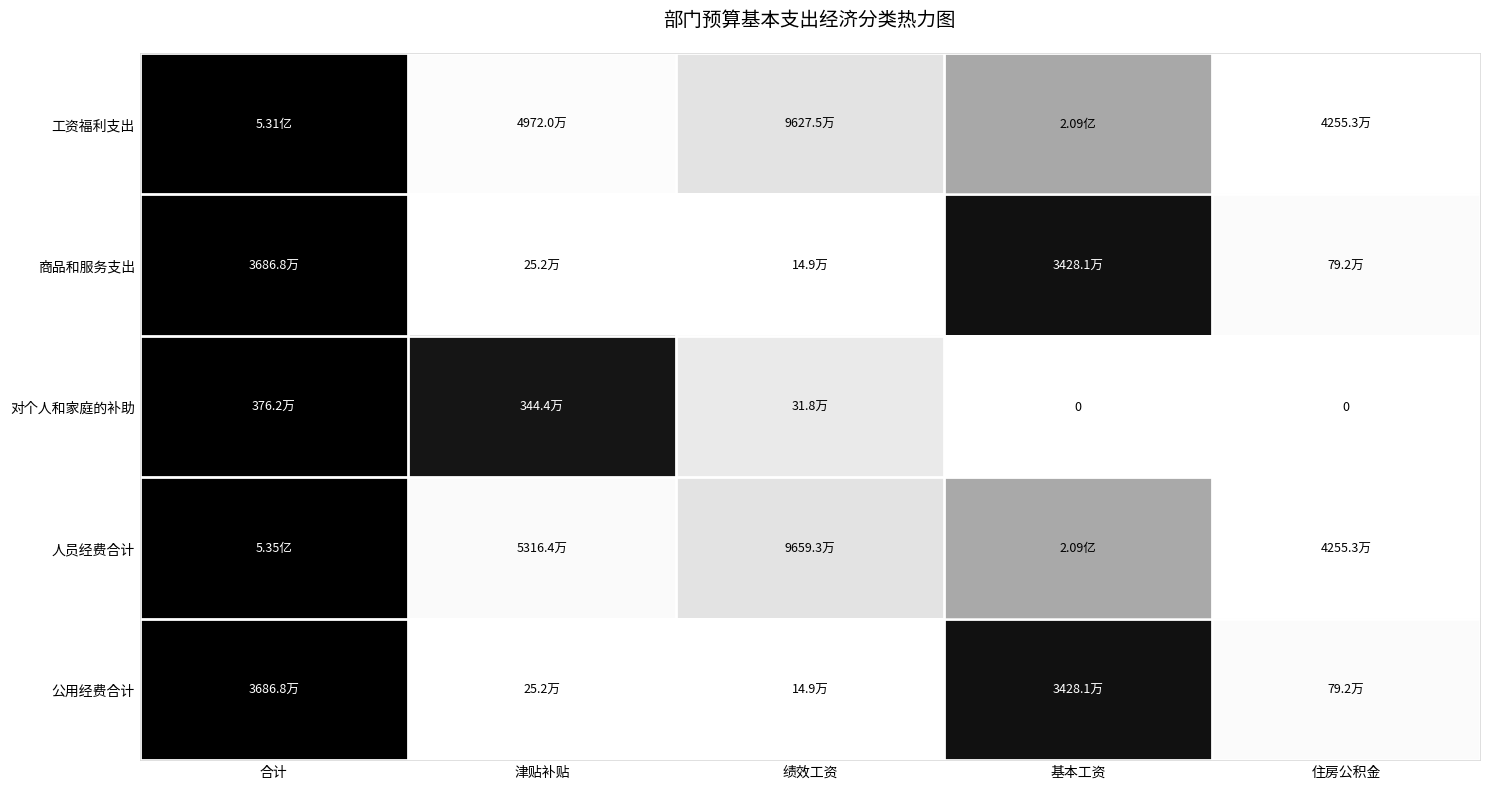

At which category does the chart reach its minimum across all series?

住房公积金